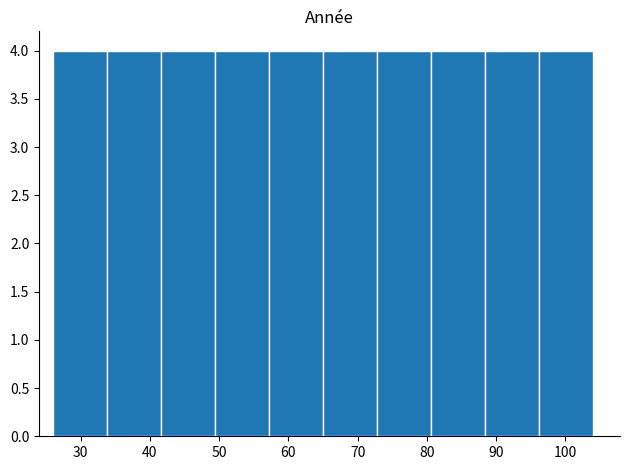

Reading left to right, list every bar in this chart as the range it spans on the x-axis followed by its height. Neither the bar edges nor the heights are printed on the chart, so give them approximately, as read against the axes.

26.0 to 33.8: 4
33.8 to 41.6: 4
41.6 to 49.4: 4
49.4 to 57.2: 4
57.2 to 65.0: 4
65.0 to 72.8: 4
72.8 to 80.6: 4
80.6 to 88.4: 4
88.4 to 96.2: 4
96.2 to 104.0: 4